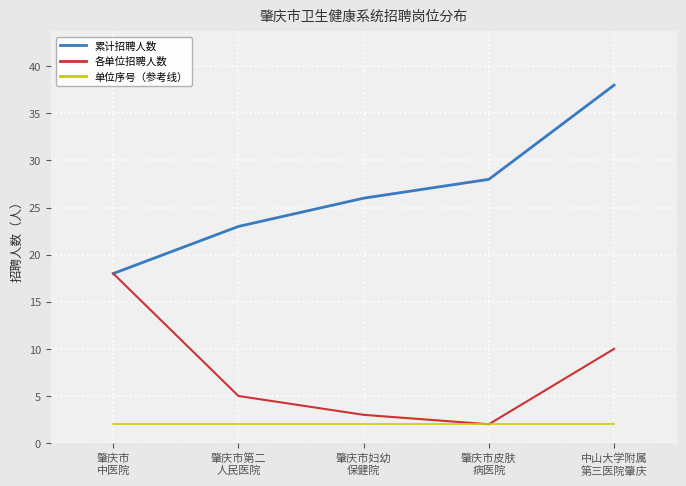

Rank the series by their maximum value, from lowest to highest.

单位序号（参考线）, 各单位招聘人数, 累计招聘人数